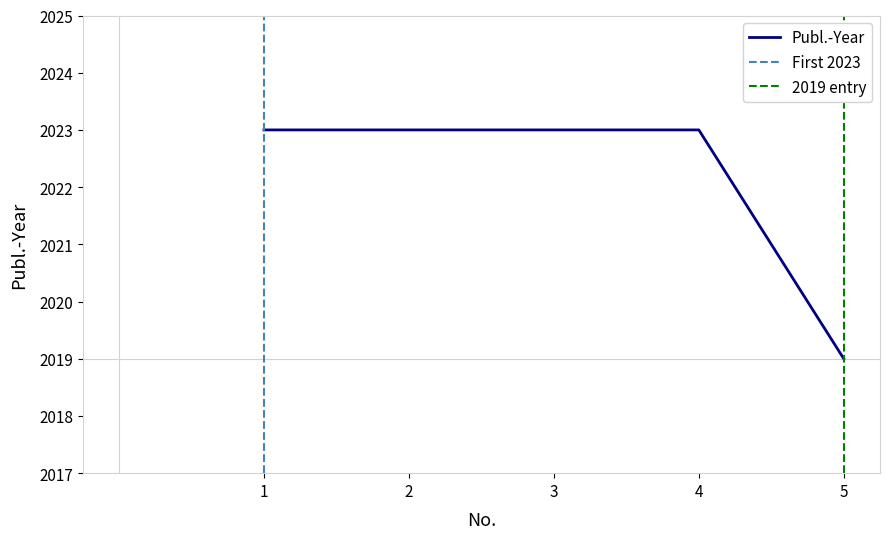

Which has a higher value, 1 or 2?

1